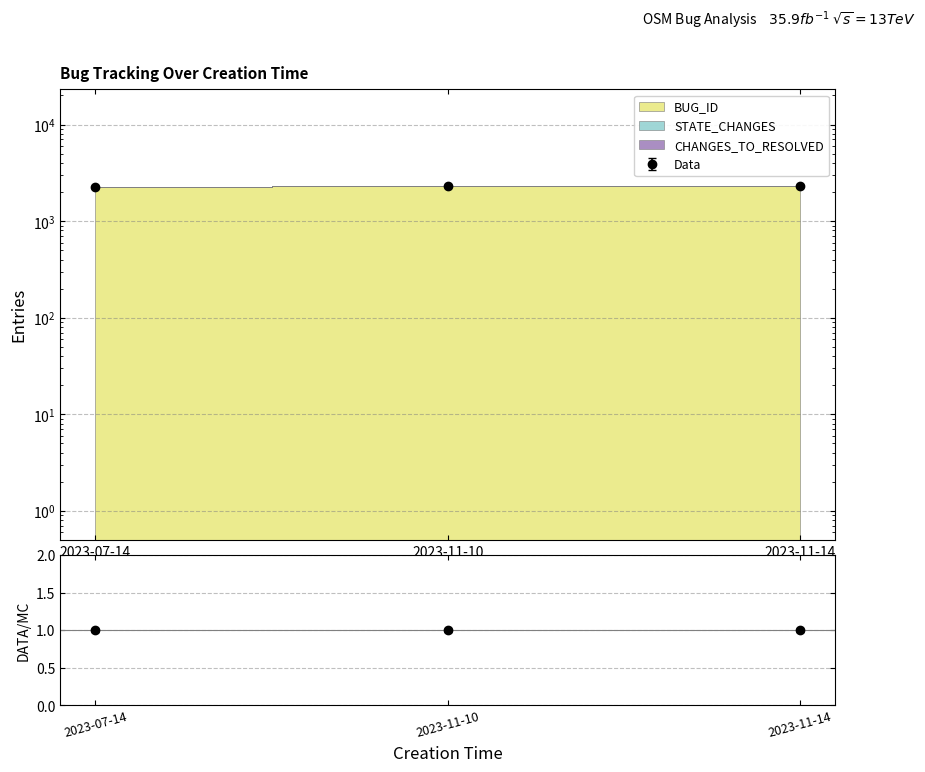

What is the smallest value displayed?

1.0